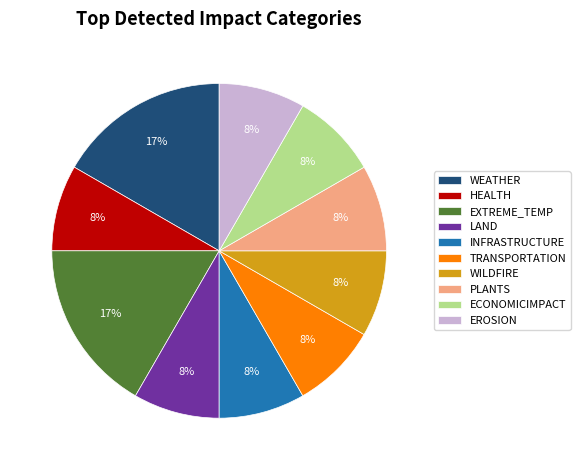

What percentage is the EXTREME_TEMP slice, to the nearest percent?

17%